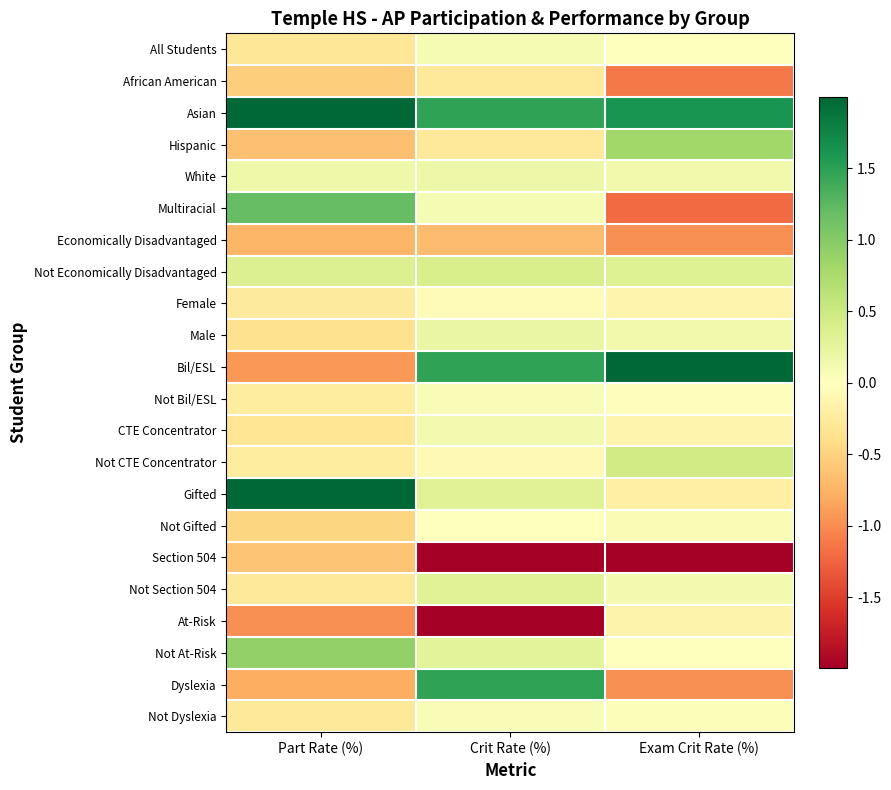

Which has a higher value, Crit Rate (%) or Part Rate (%)?

Crit Rate (%)